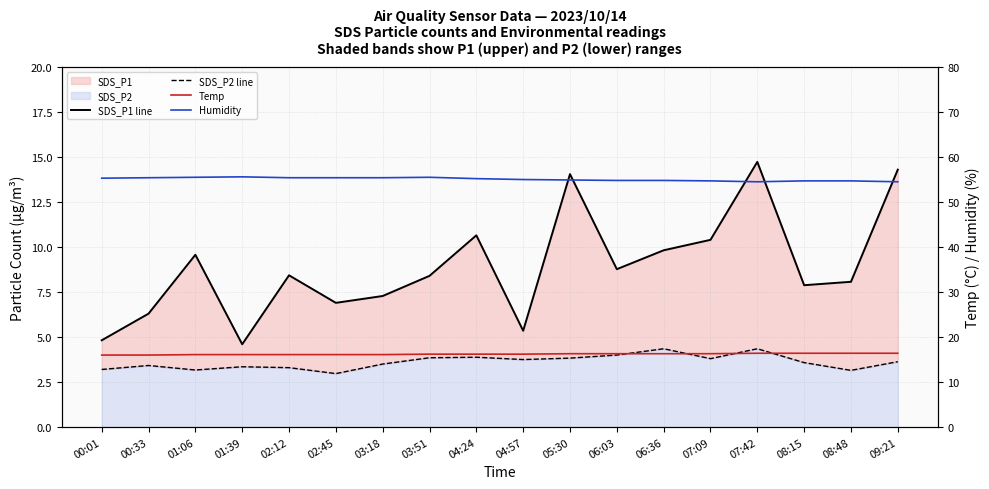

At 06:03, list the series in order from smallest to largest.

SDS_P2 line, SDS_P1 line, Temp, Humidity